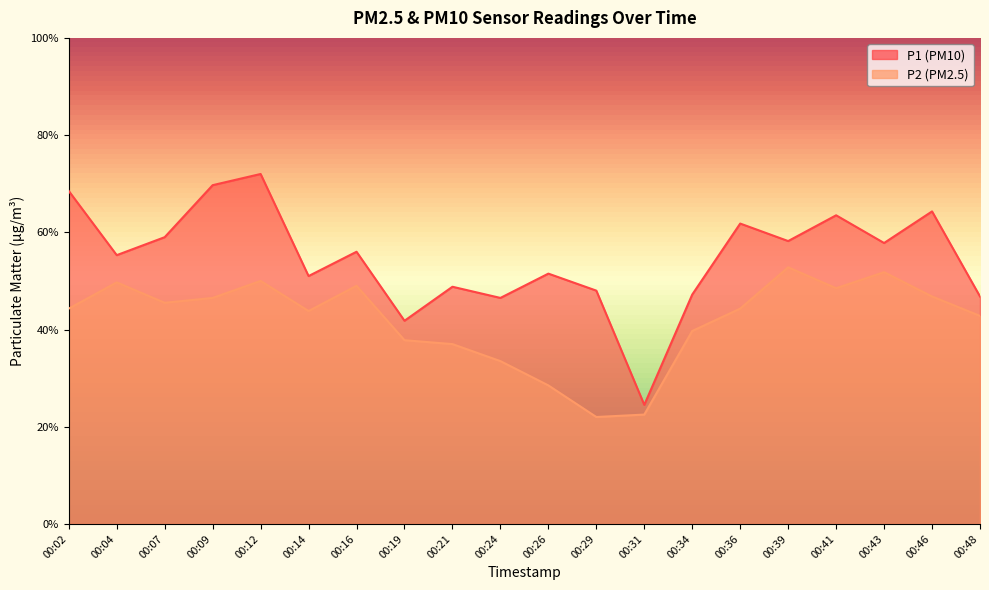

What is the sum of all P1 values?

109.2